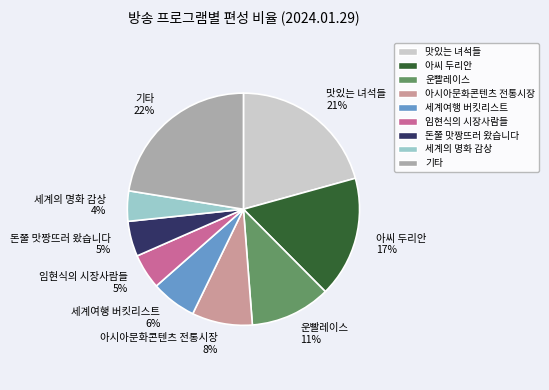

What is the largest slice in the pie chart?

기타 22%